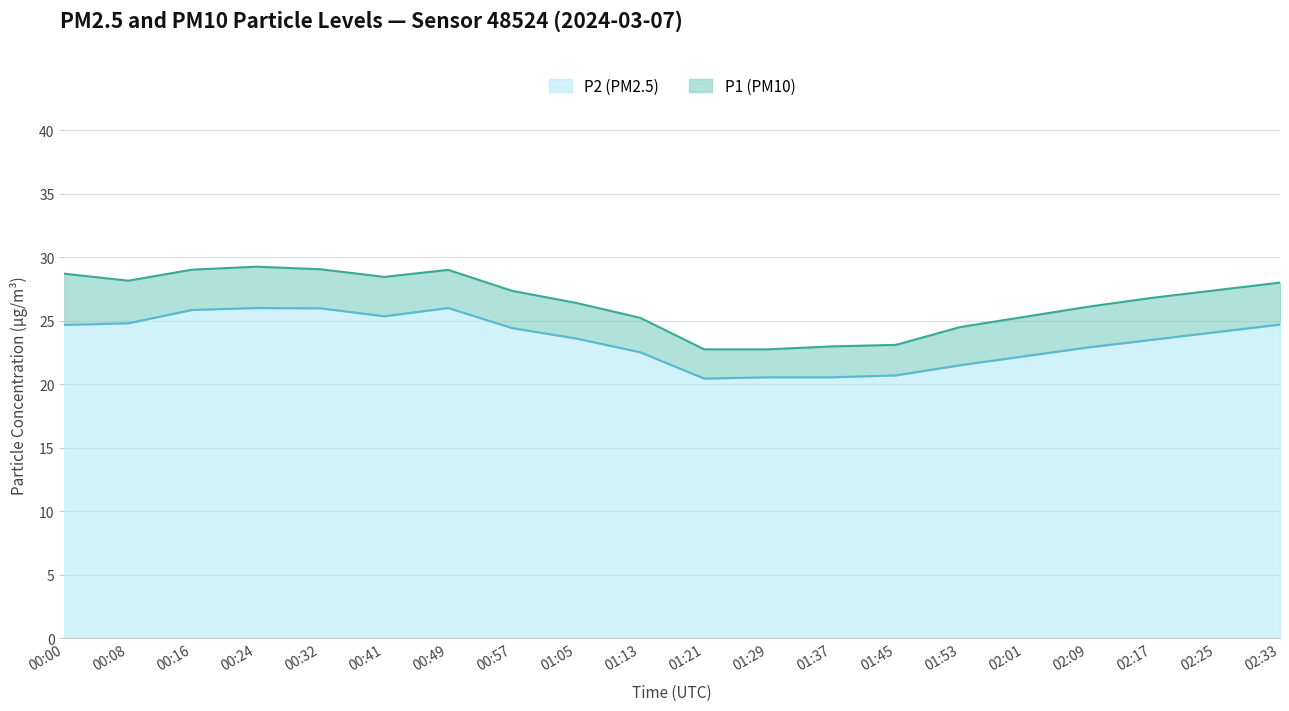

True or false: P1 and P2 cross at least once.

False